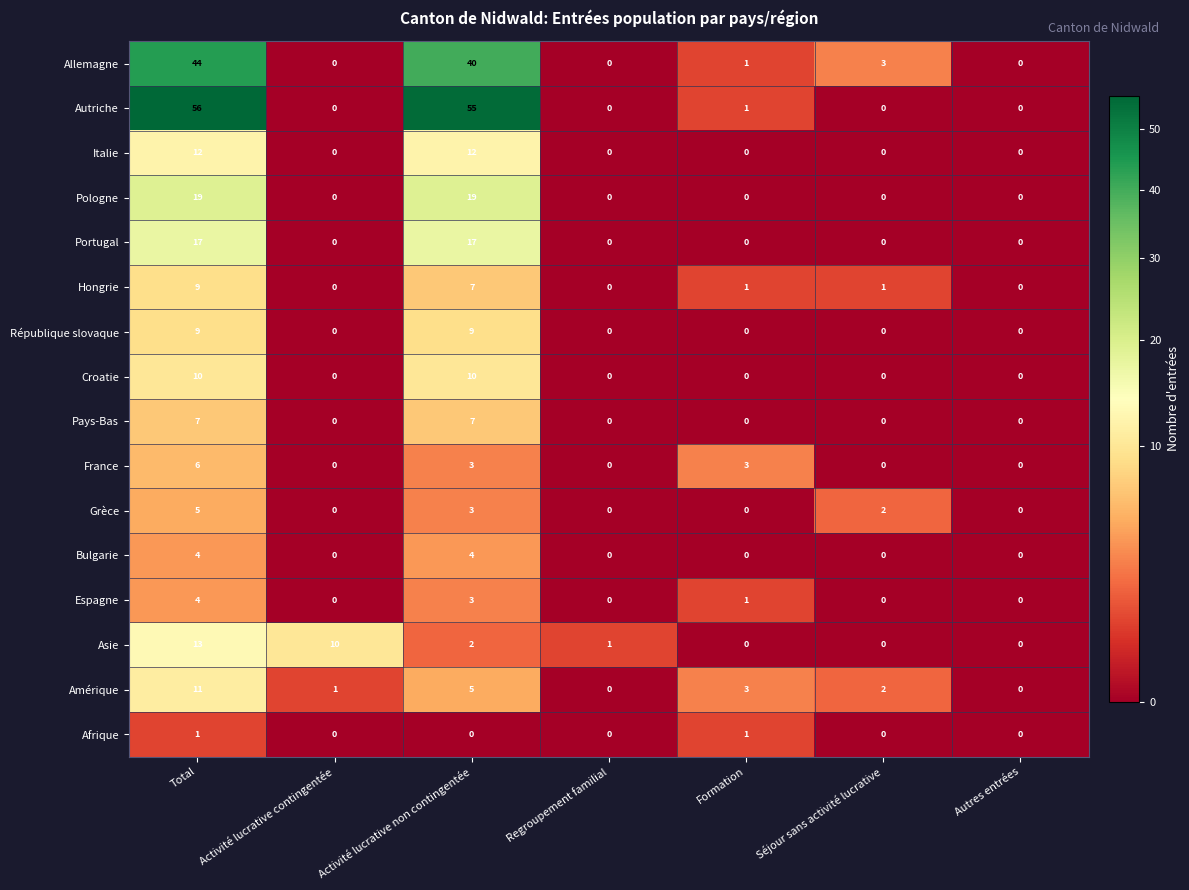

What is the greatest value displayed?

56